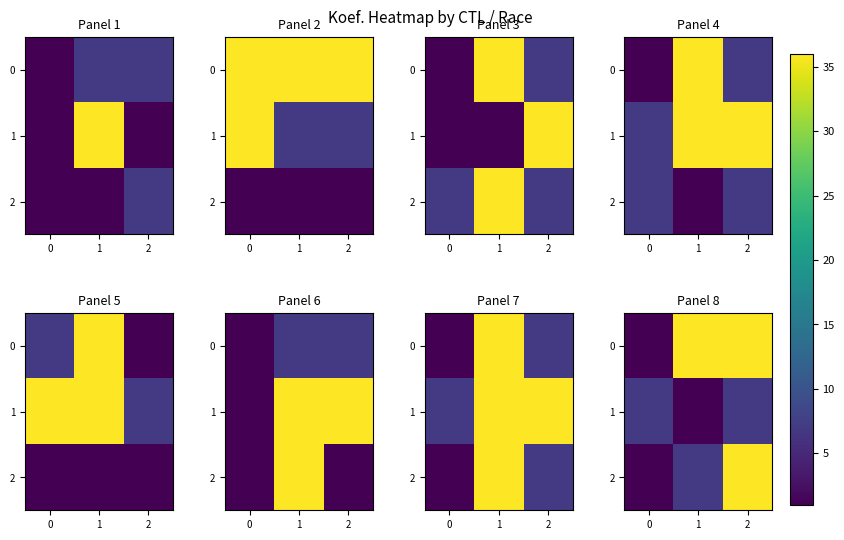

Which has a higher value, 2 or 1?

2